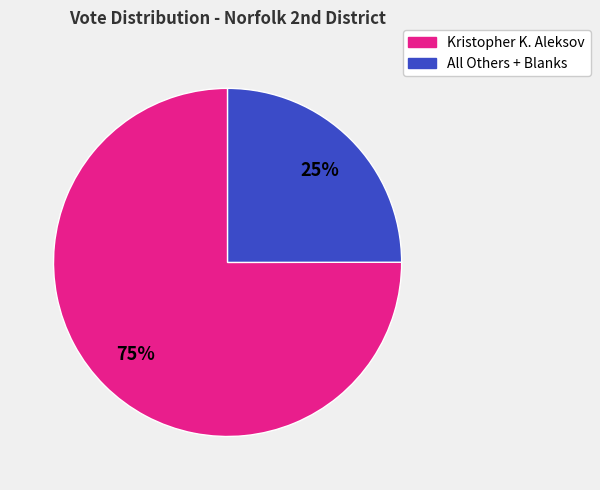

To the nearest percent, what is the difference between the largest and smallest slice percentages?

50%